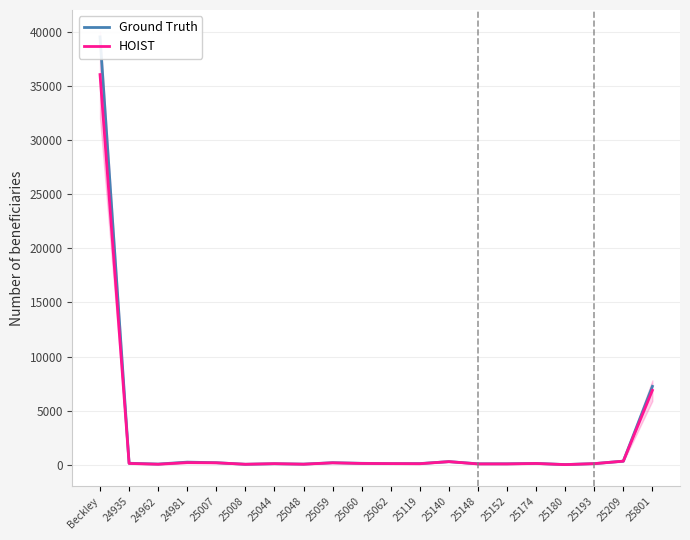

The Ground Truth series shows 229 at 24935. True or false?

False